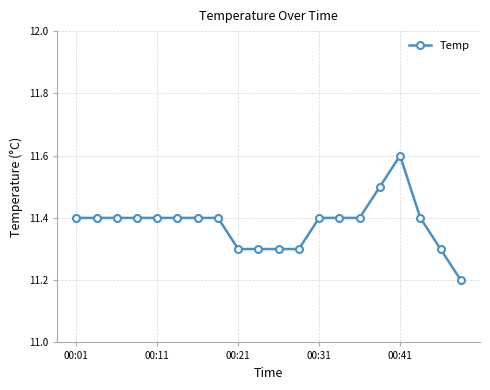

What is the maximum value shown in the chart?

11.6